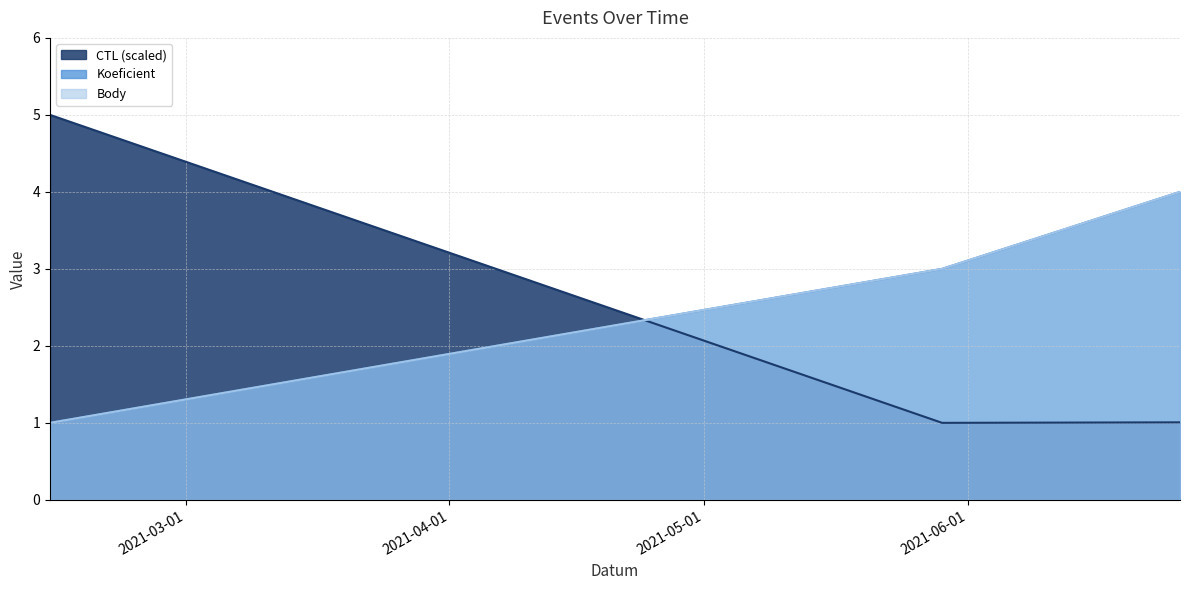

What is the label of the 3rd point from the right?

2021-02-13